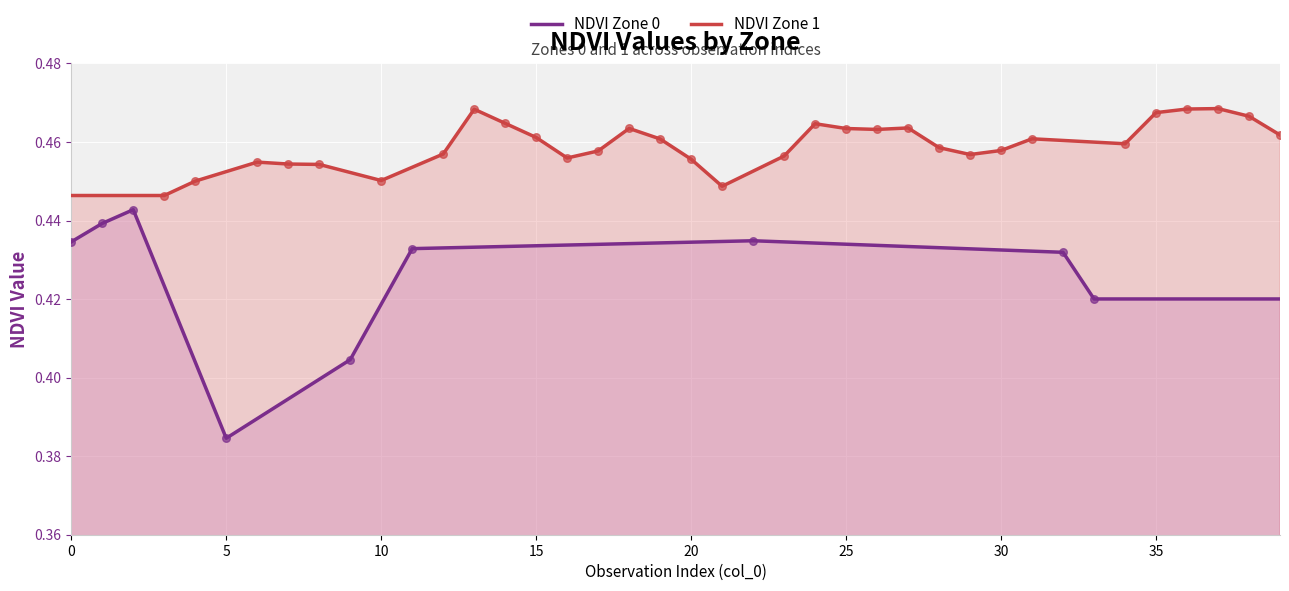

Which series has the largest total across all categories?

NDVI Zone 1